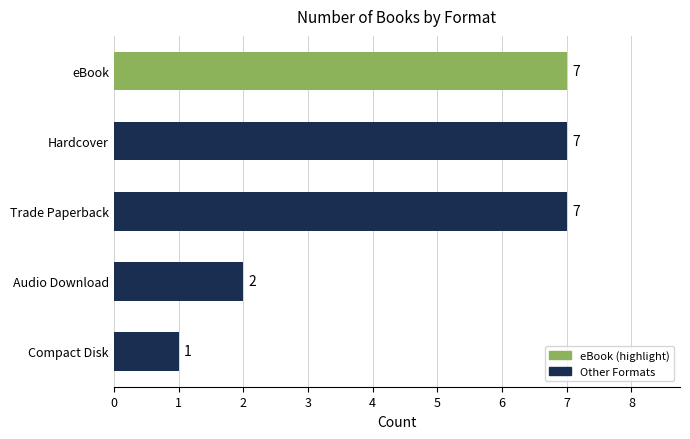

Are the bars grouped side by side (vs. stacked)?

No